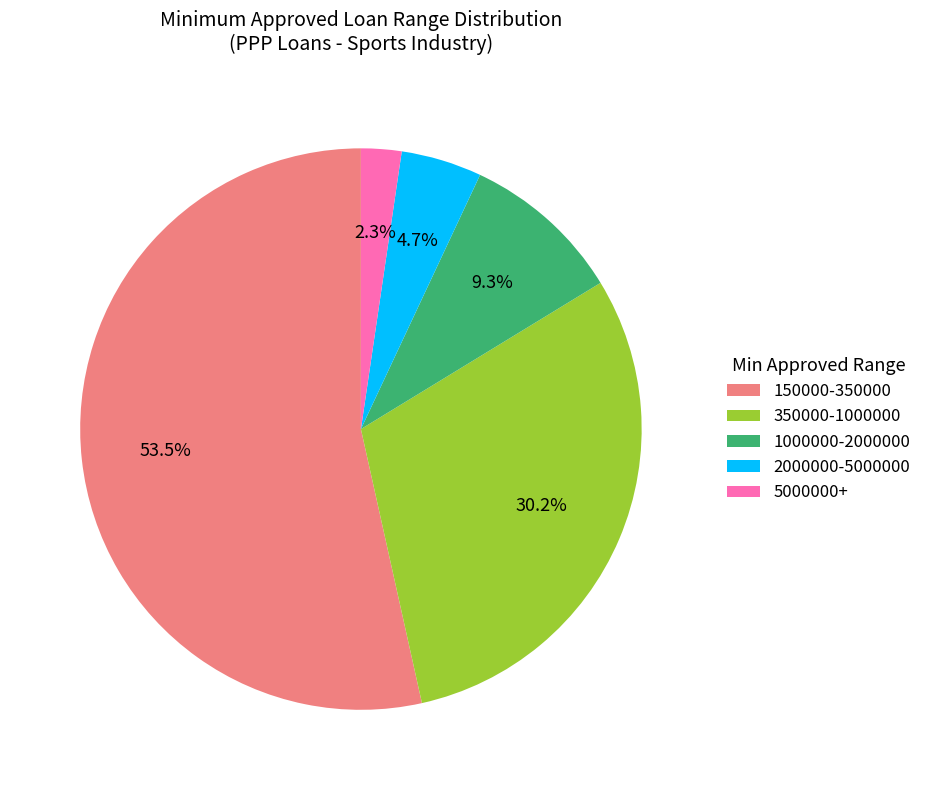

To the nearest percent, what portion does 2000000-5000000 represent?

5%